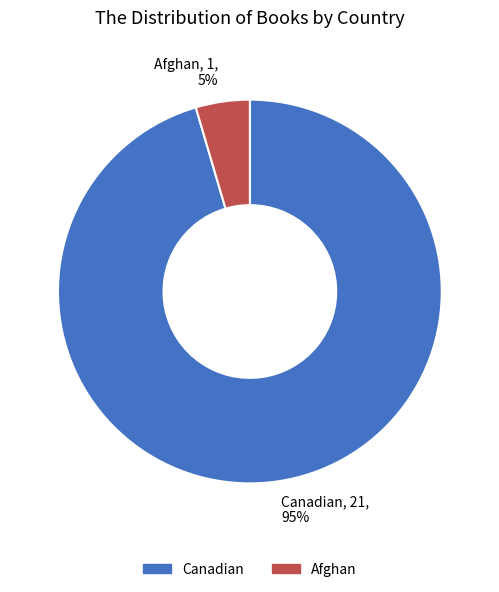

How many slices are in this pie chart?

2